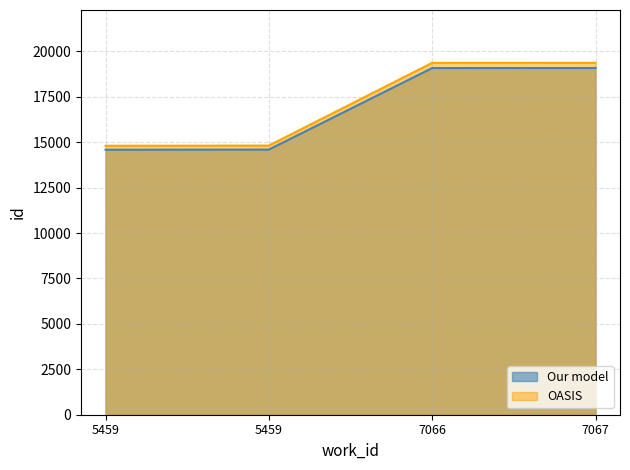

True or false: Our model has a value of 14590.0 at 5459.

True